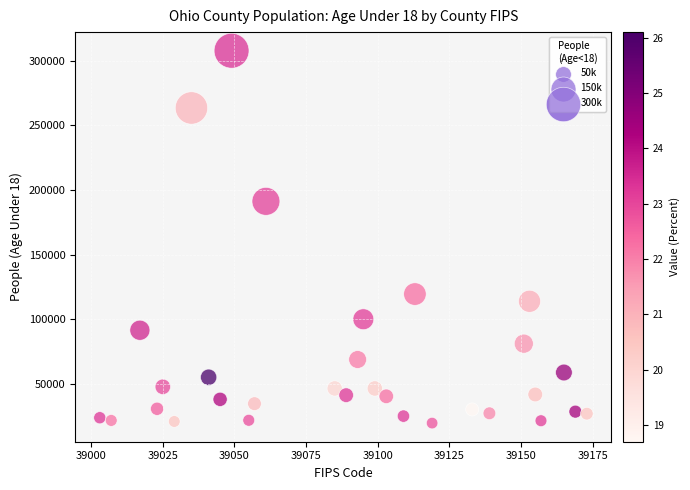

What is the range of X values (max minus min)?

170